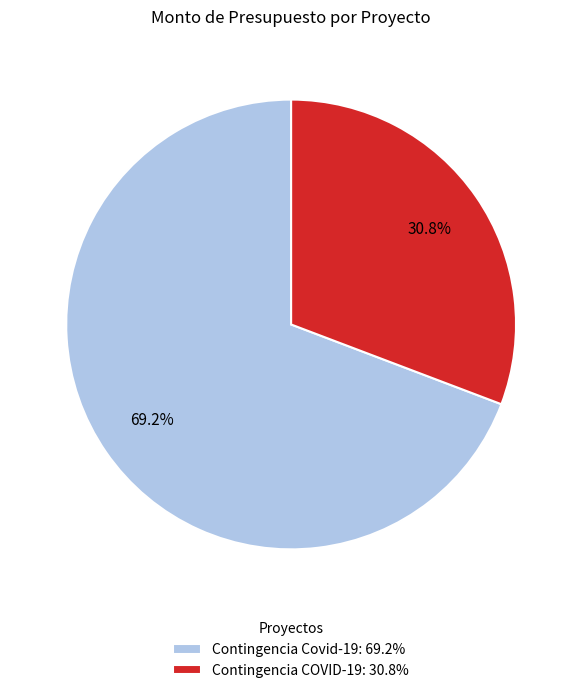

Which slice is the largest?

Contingencia Covid-19